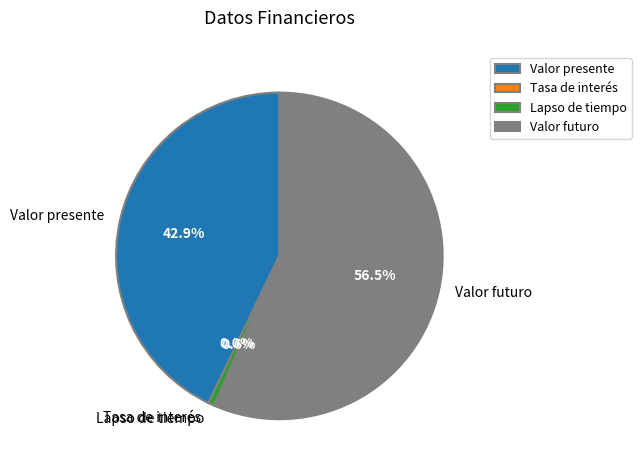

What percentage is NOT represented by Valor futuro?

43.5%